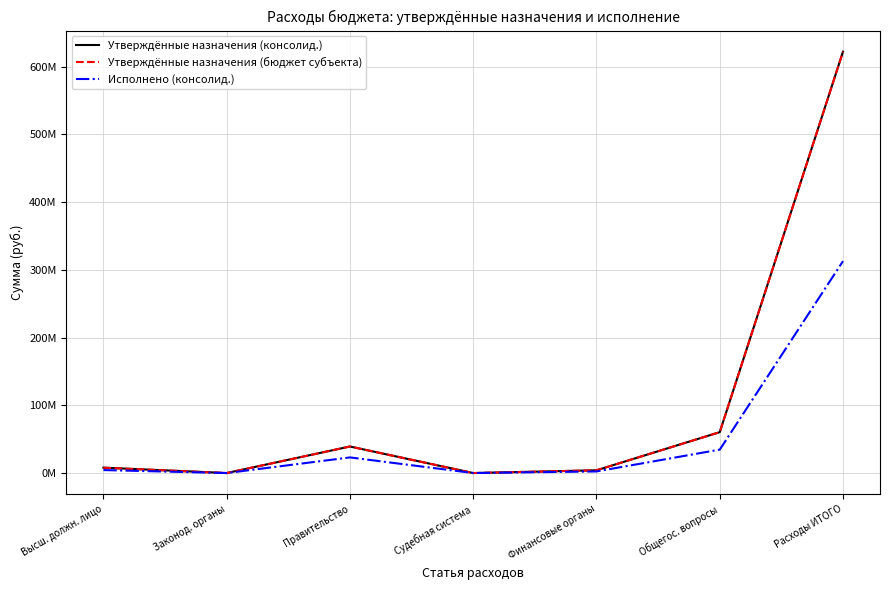

Is this an area chart (filled region under the line)?

No